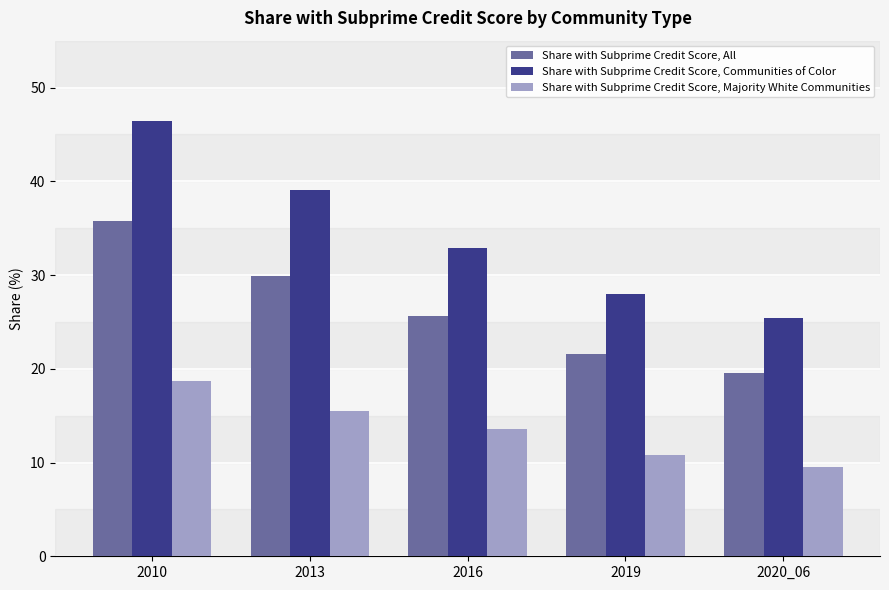

List the series in order of their overall mean, lowest first.

Share with Subprime Credit Score, Majority White Communities, Share with Subprime Credit Score, All, Share with Subprime Credit Score, Communities of Color